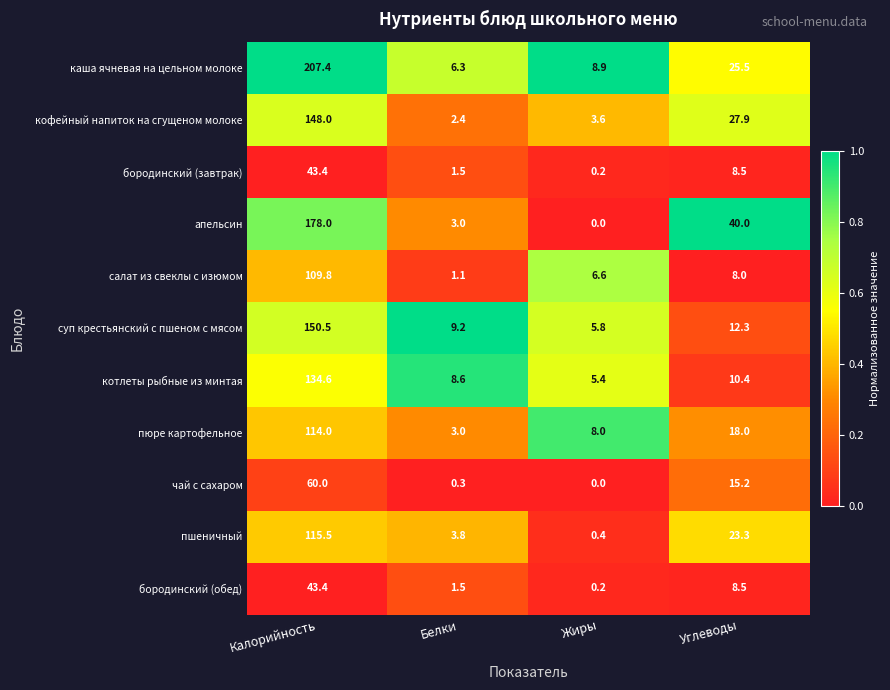

What is the difference between the салат из свеклы с изюмом values at Белки and Углеводы?

6.9